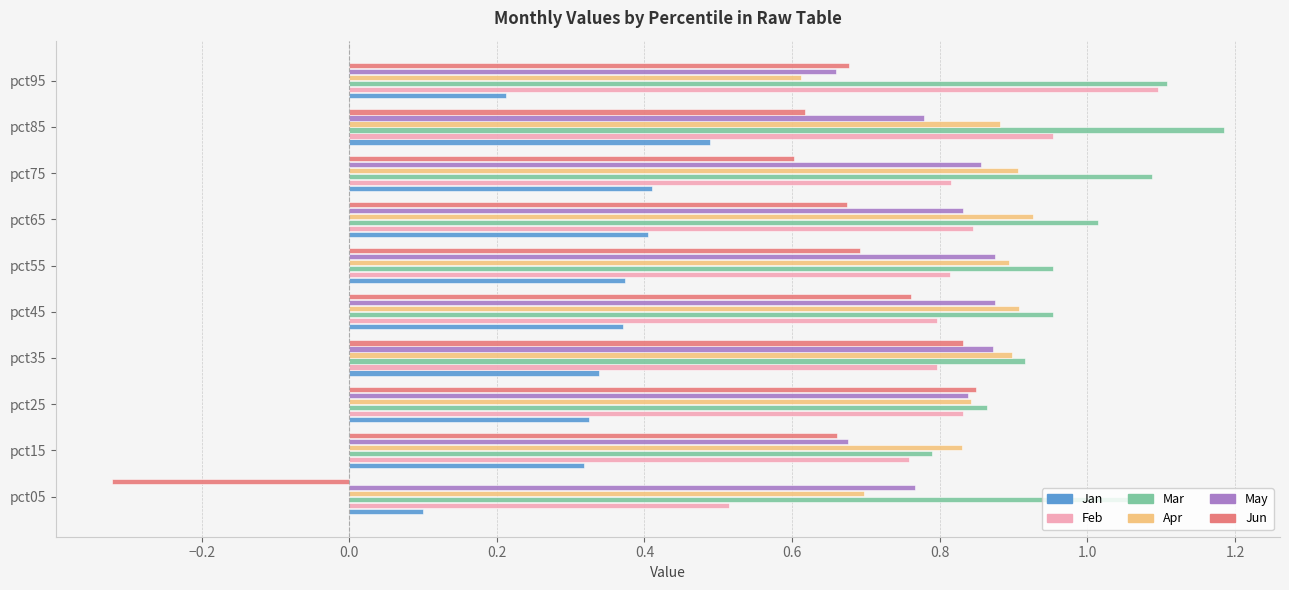

What is the sum of the Mar values at pct55 and pct65?

2.0